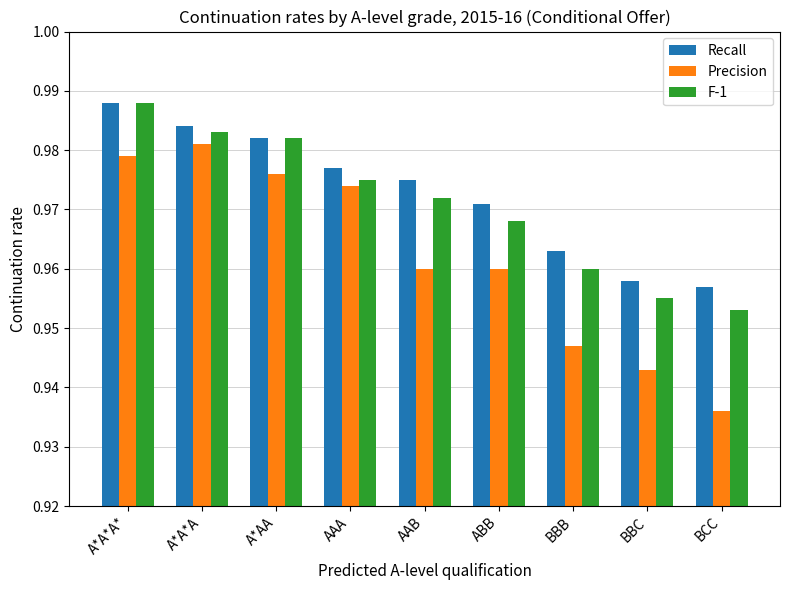

How many Precision values are between 0 and 1?

9